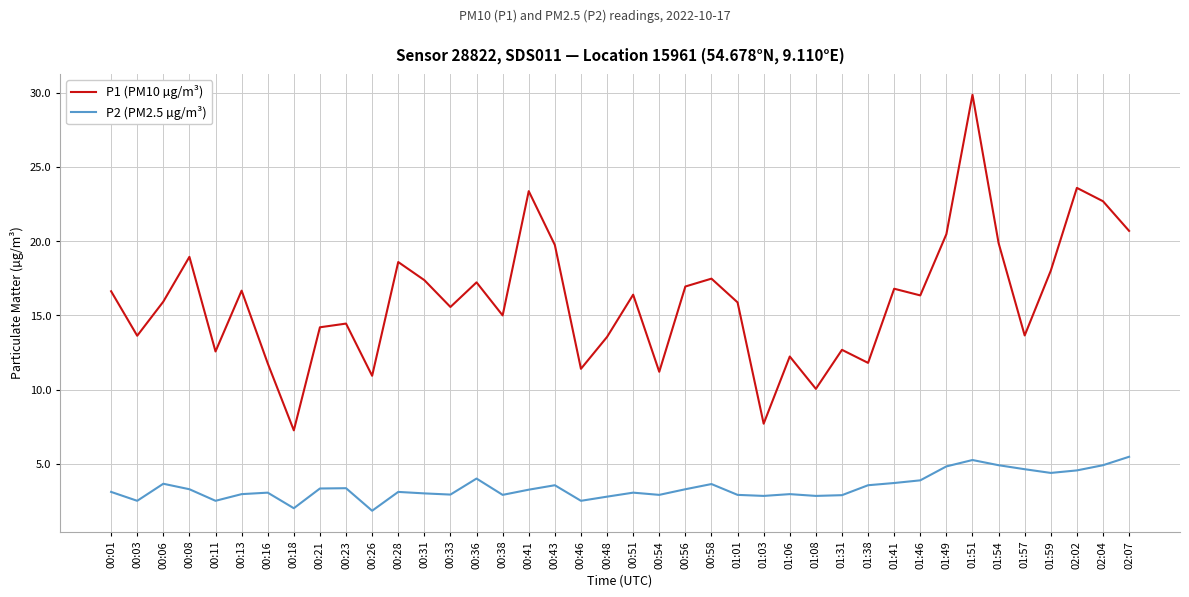

What position from the right is 00:51?

20